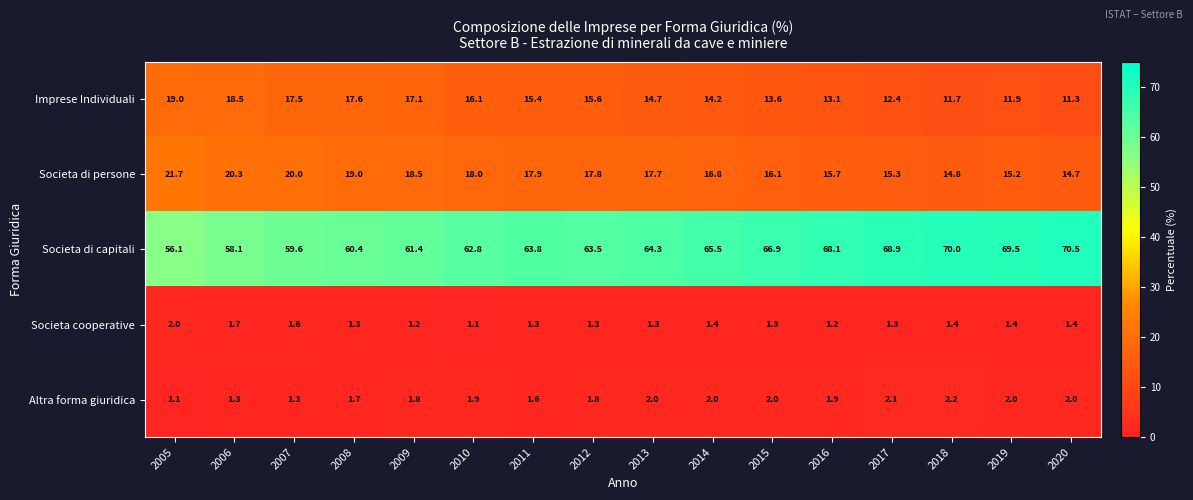

How many data points does each series have?

16